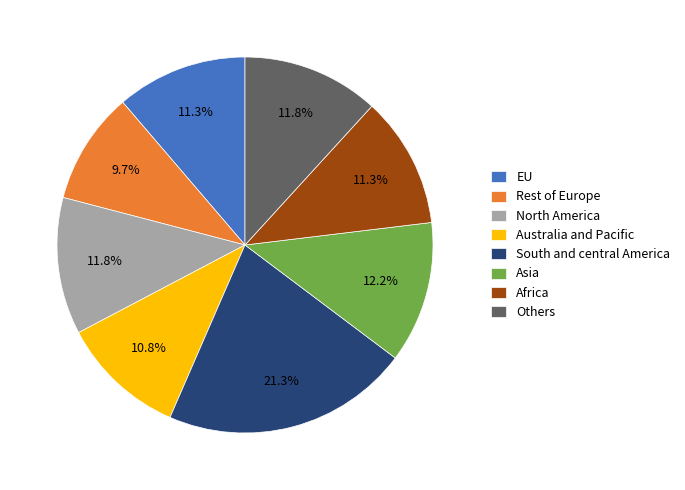

What is the largest slice in the pie chart?

South and central America